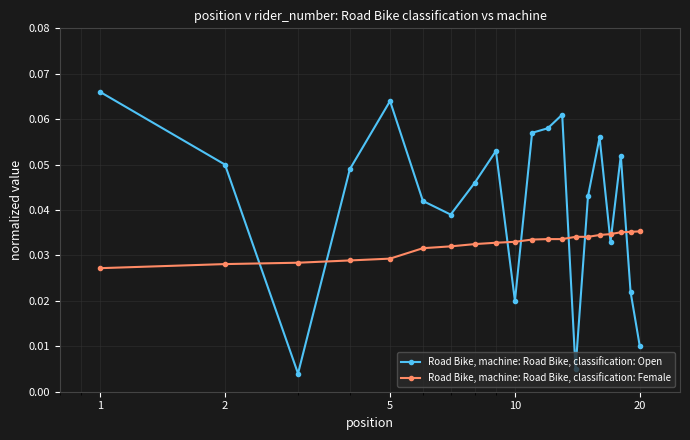

Which series has the largest range (max minus min)?

Road Bike, machine: Road Bike, classification: Open